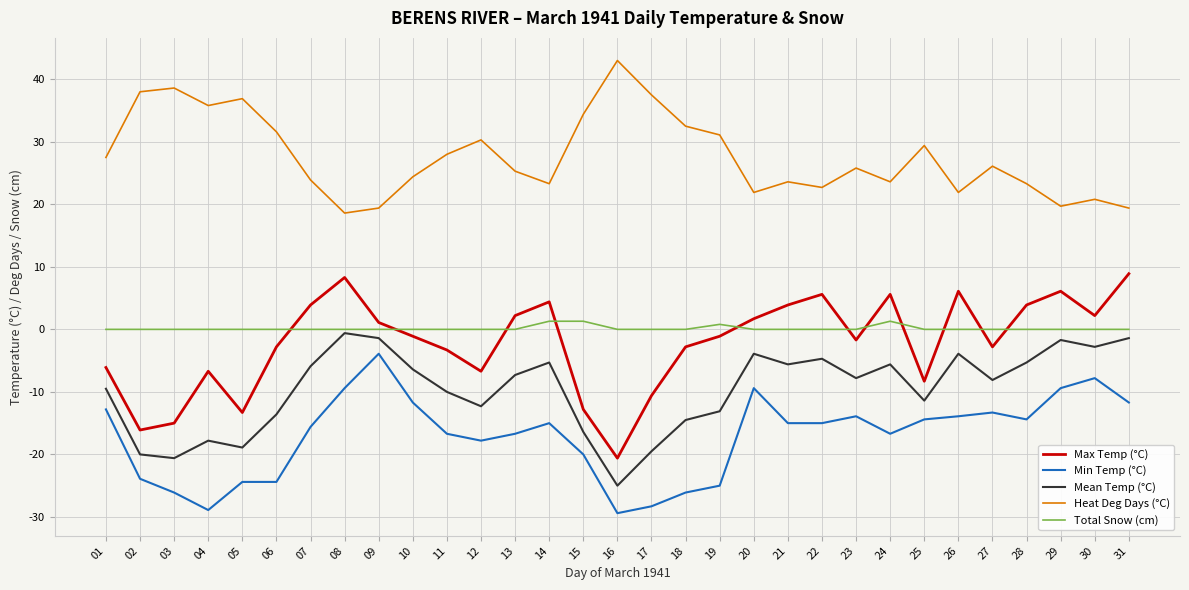

At 17, list the series in order from smallest to largest.

Min Temp (°C), Mean Temp (°C), Max Temp (°C), Total Snow (cm), Heat Deg Days (°C)